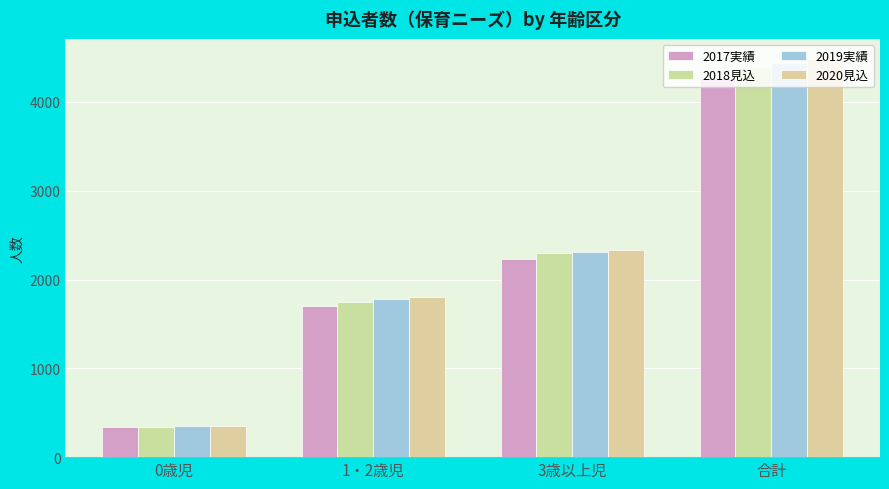

What is the difference between the second highest and minimum values in the 2019実績 series?

1966